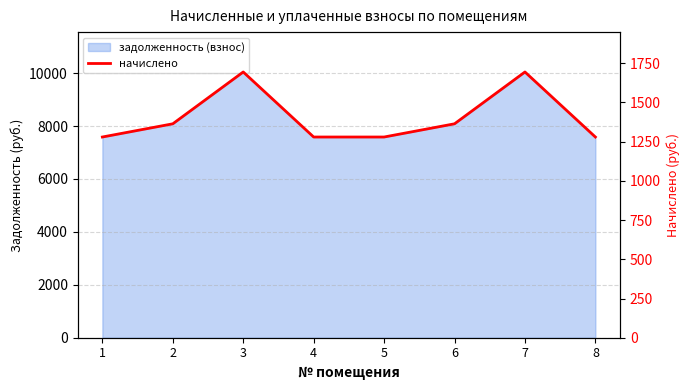

Rank the categories by value from highest to lowest.

3, 7, 2, 6, 1, 4, 5, 8